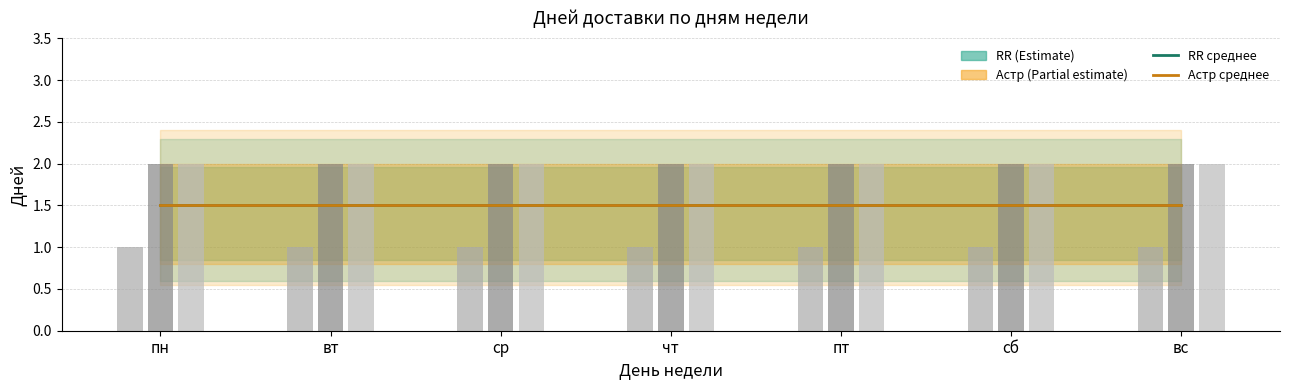

The RR 2 дня series shows 2.0 at чт. True or false?

True